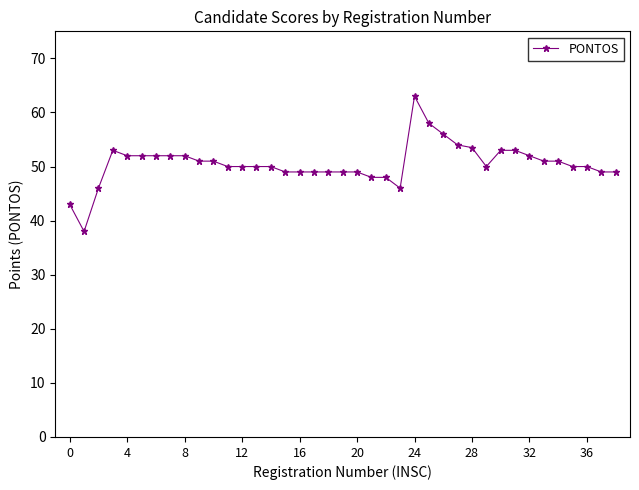

What is the greatest value displayed?

63.0